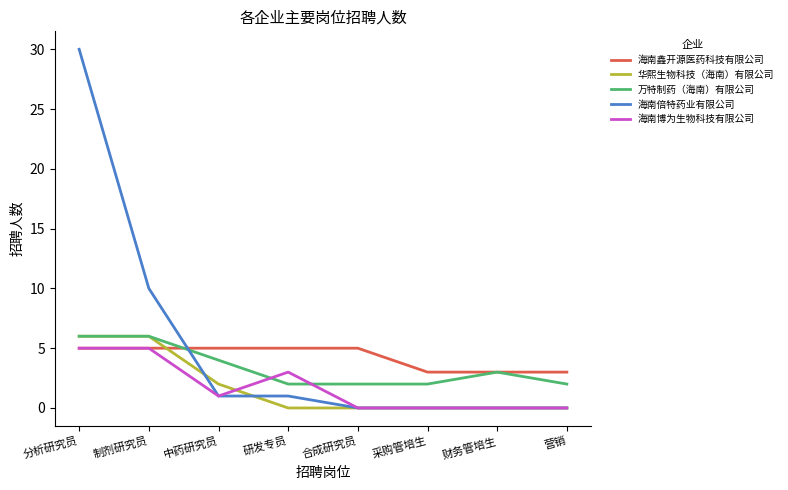

What position from the left is 营销?

8